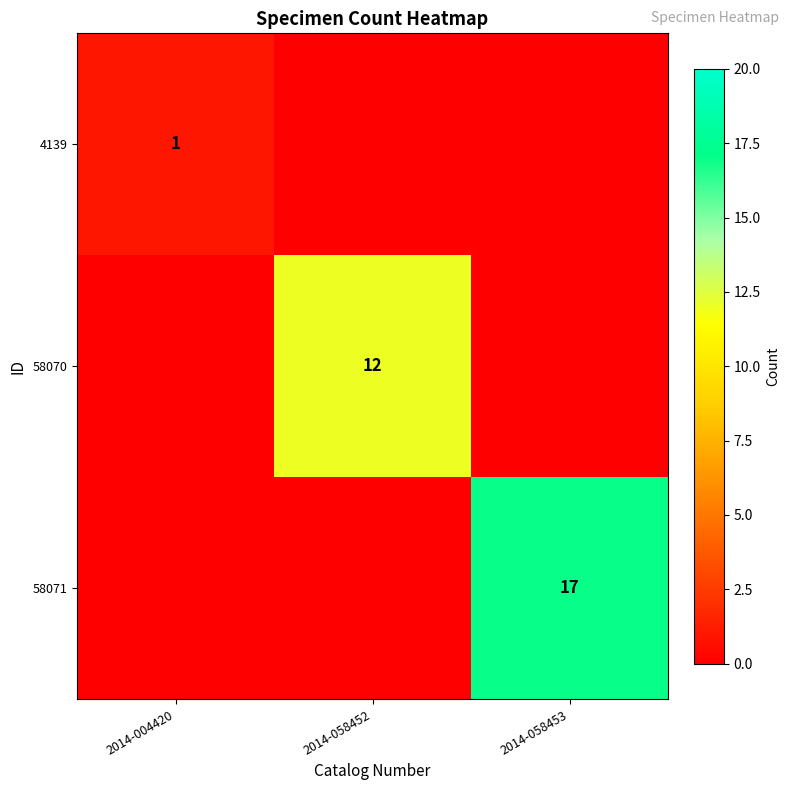

The value of 58071 at 2014-058453 is 30. True or false?

False